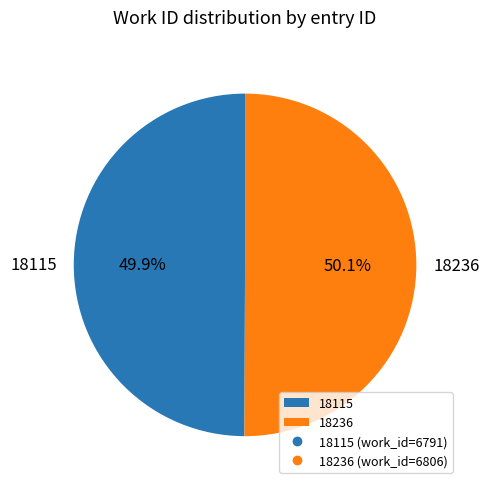

How many segments does this pie chart have?

2